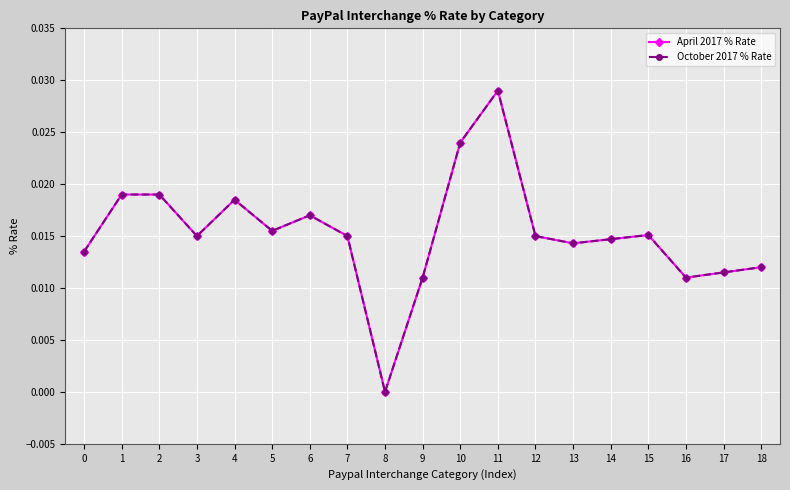

True or false: April 2017 % Rate and October 2017 % Rate cross at least once.

False